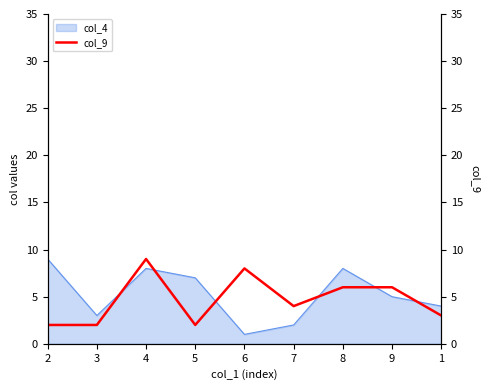

Reading right to left, extract all data points from this chart.

3	6	6	4	8	2	9	2	2